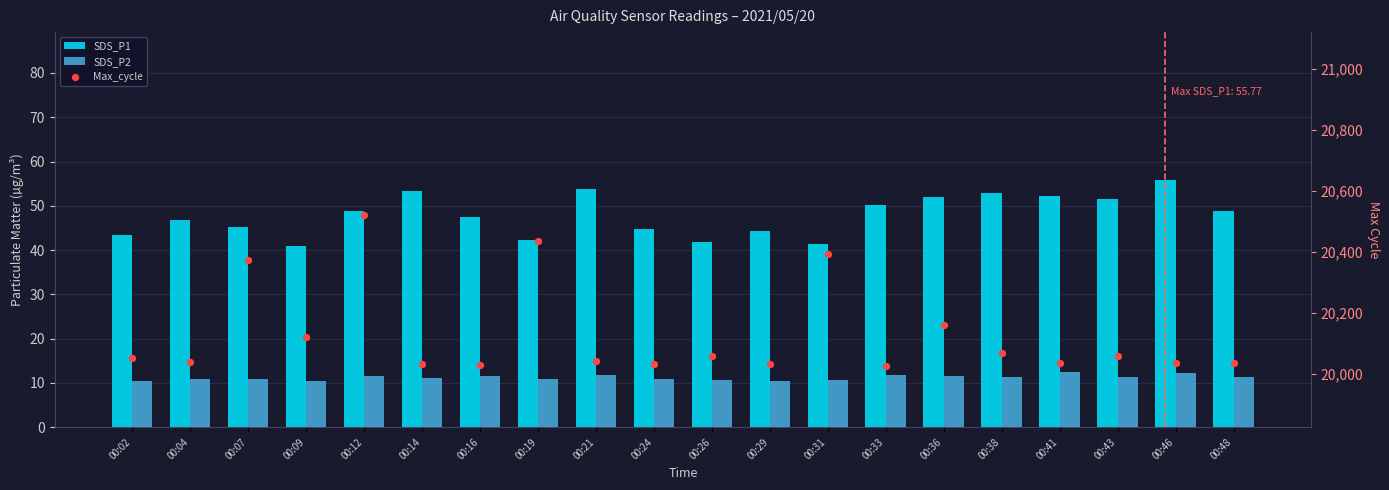

Which series contains the highest Y value?

Max_cycle